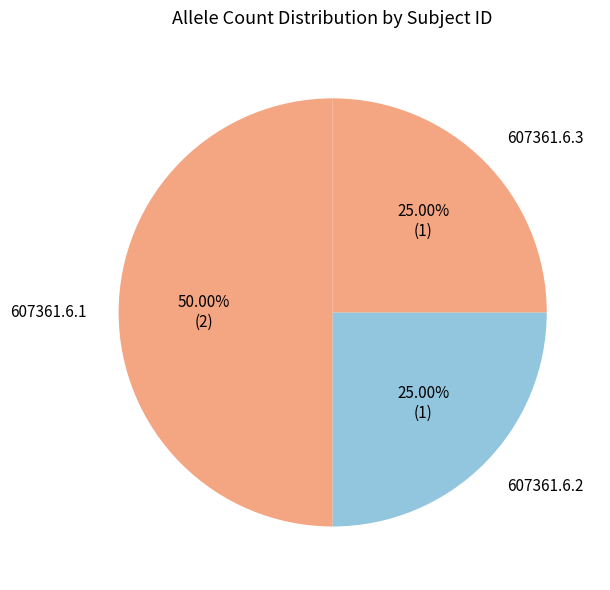

How many segments does this pie chart have?

3